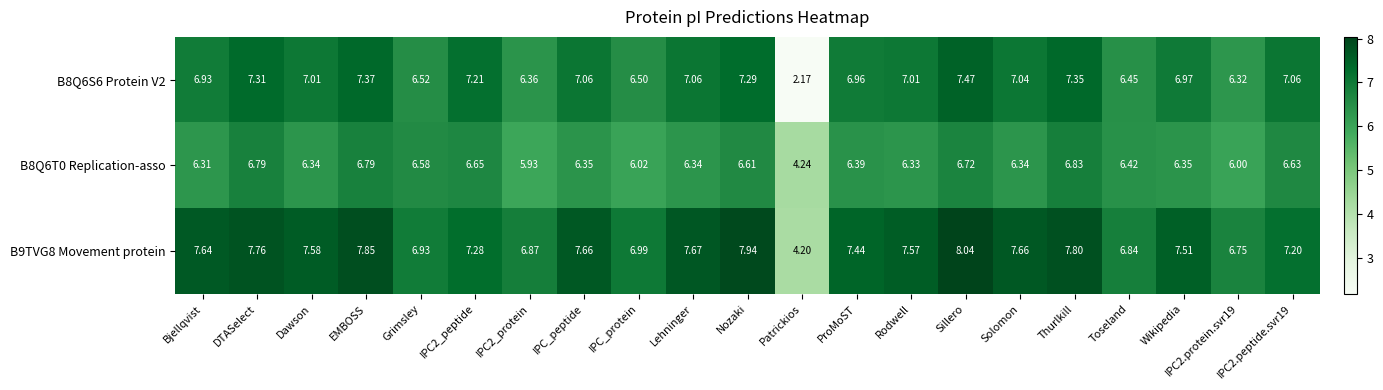

Where does the B8Q6T0 Replication-asso series first go above 6?

Bjellqvist